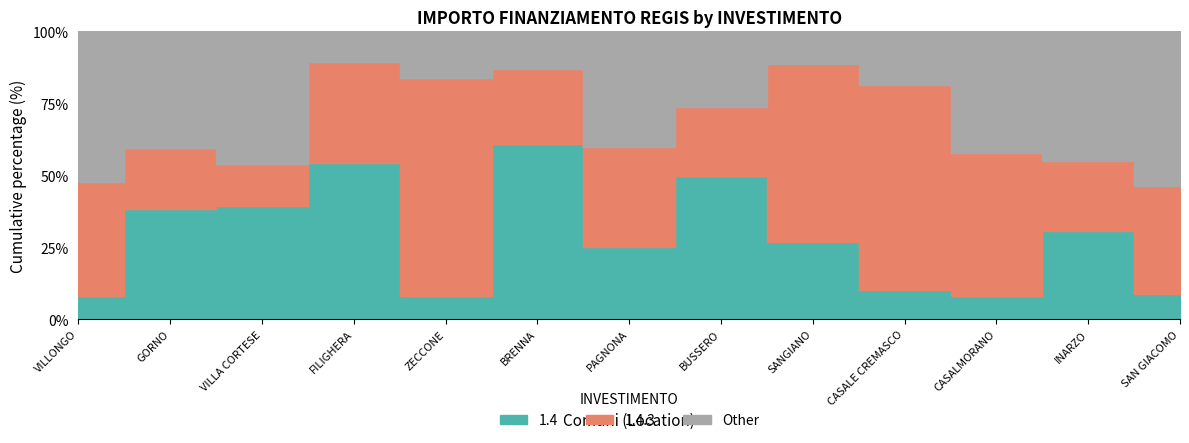

Between which two adjacent categories do Other and 1.4 first intersect?

VILLA CORTESE and FILIGHERA